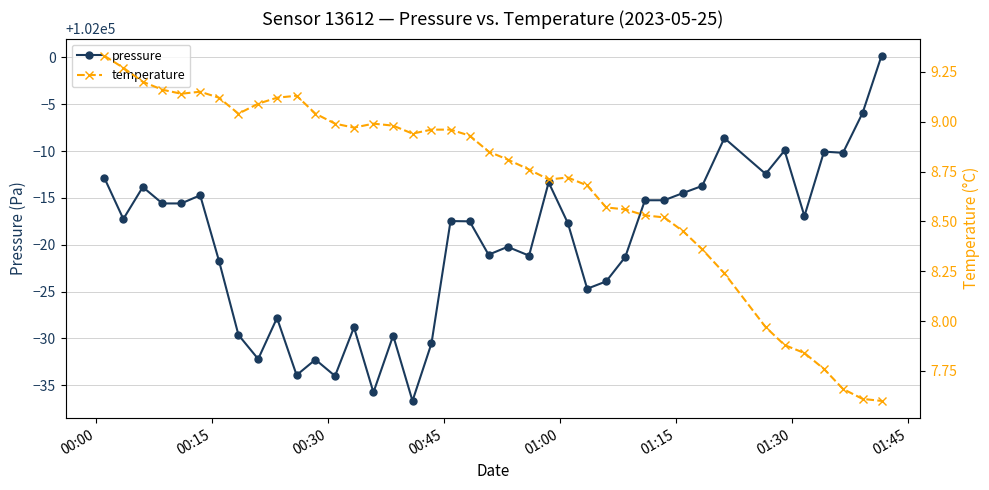

How many data points does each series have?

40